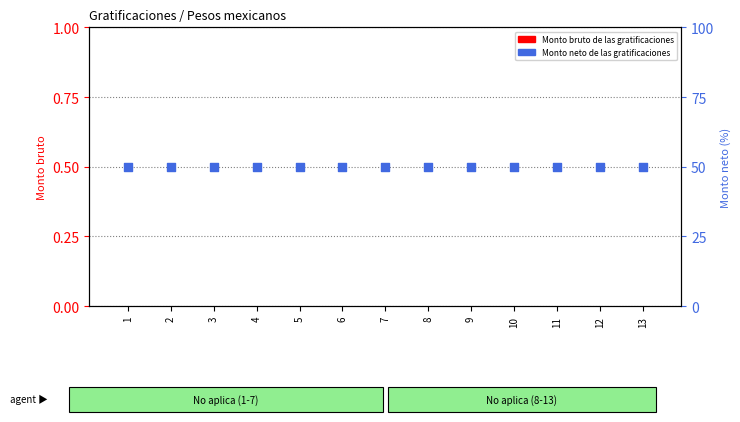

Which series has the largest total across all categories?

Monto neto de las gratificaciones